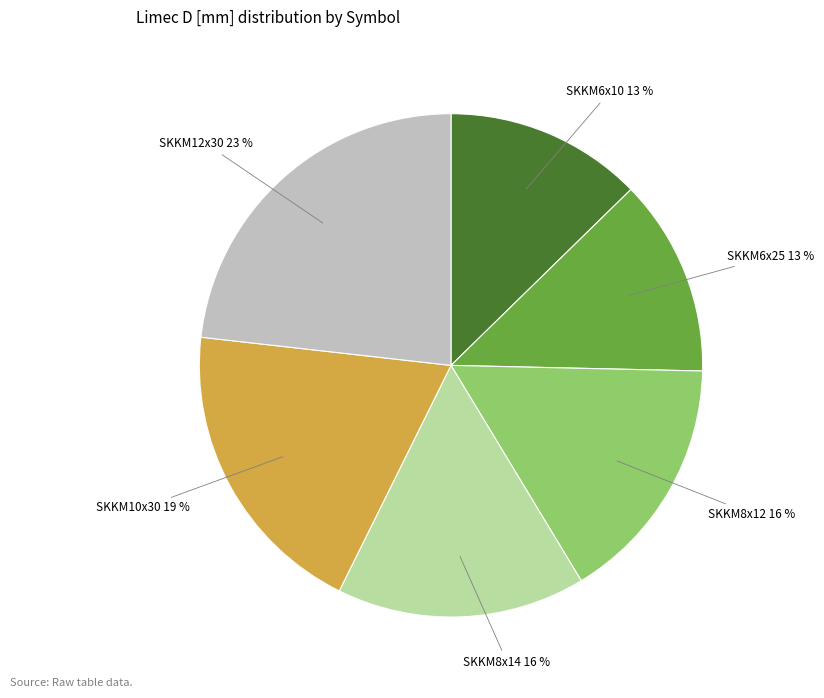

How many segments does this pie chart have?

6